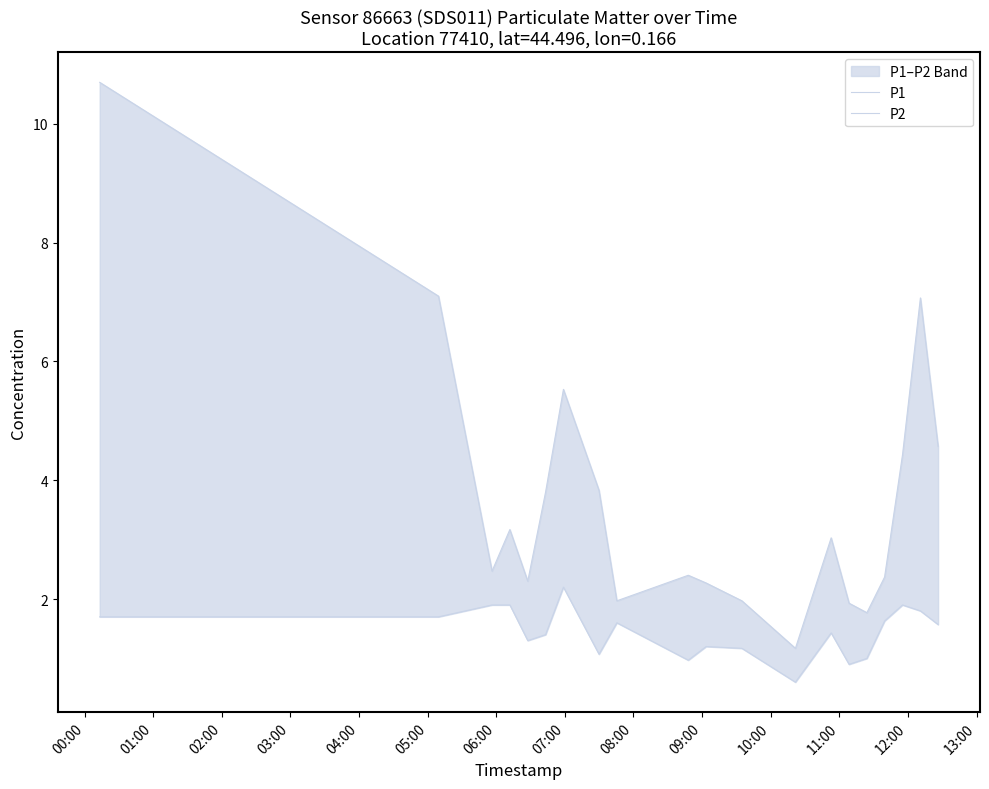

Which series has the largest total across all categories?

P1